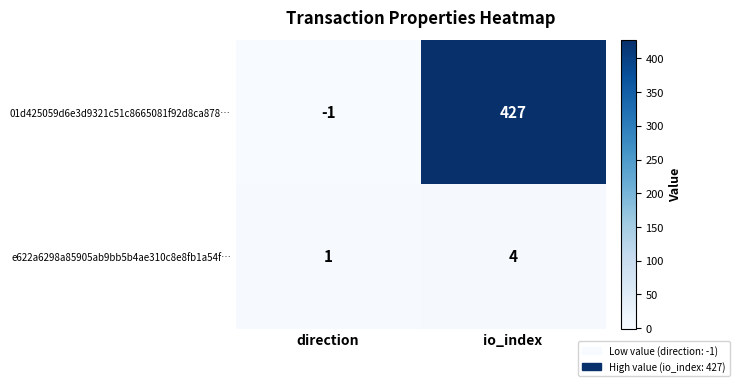

Reading left to right, extract all data points from this chart.

01d425059d6e3d9321c51c8665081f92d8ca878…: direction=-1	io_index=427
e622a6298a85905ab9bb5b4ae310c8e8fb1a54f…: direction=1	io_index=4